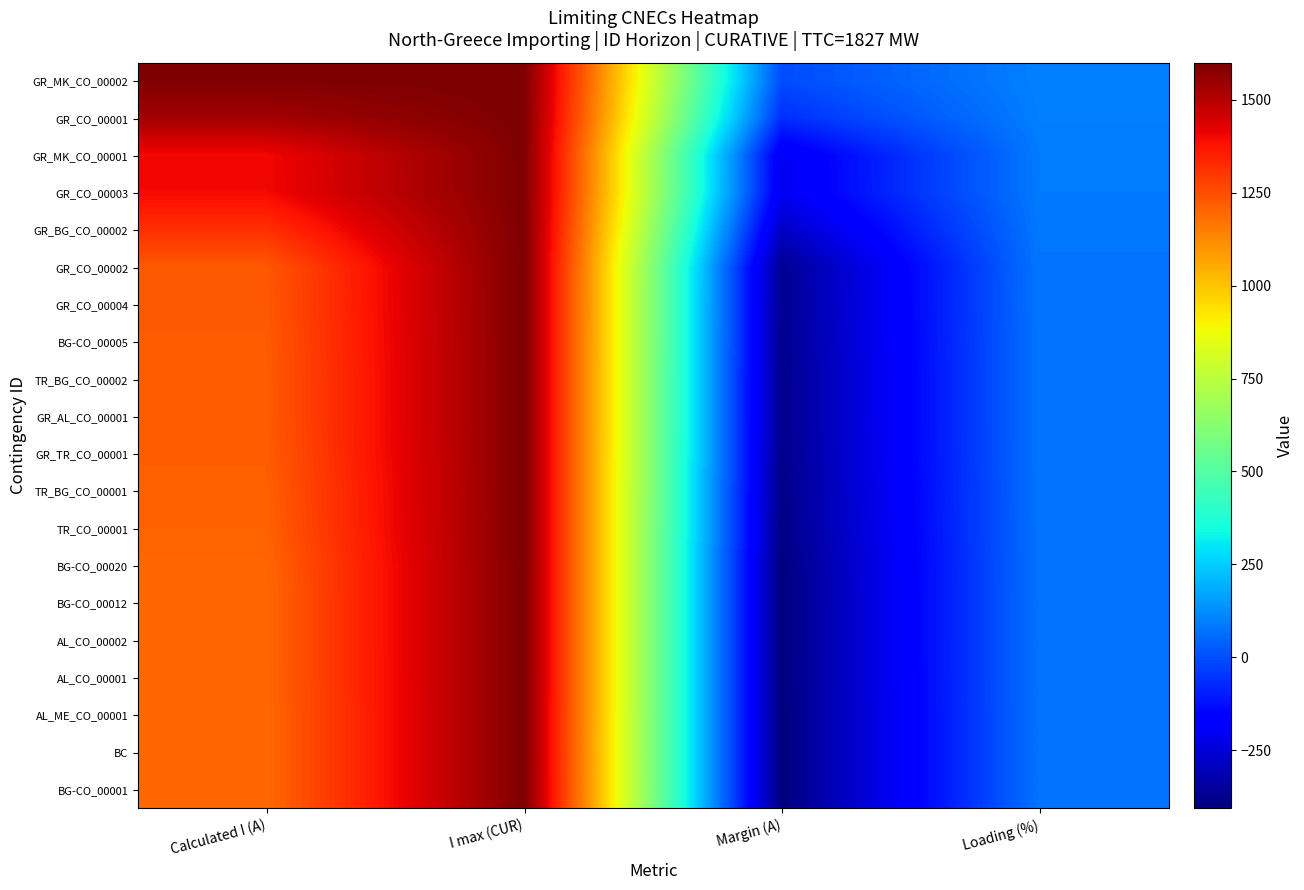

What is the maximum value shown in the chart?

1600